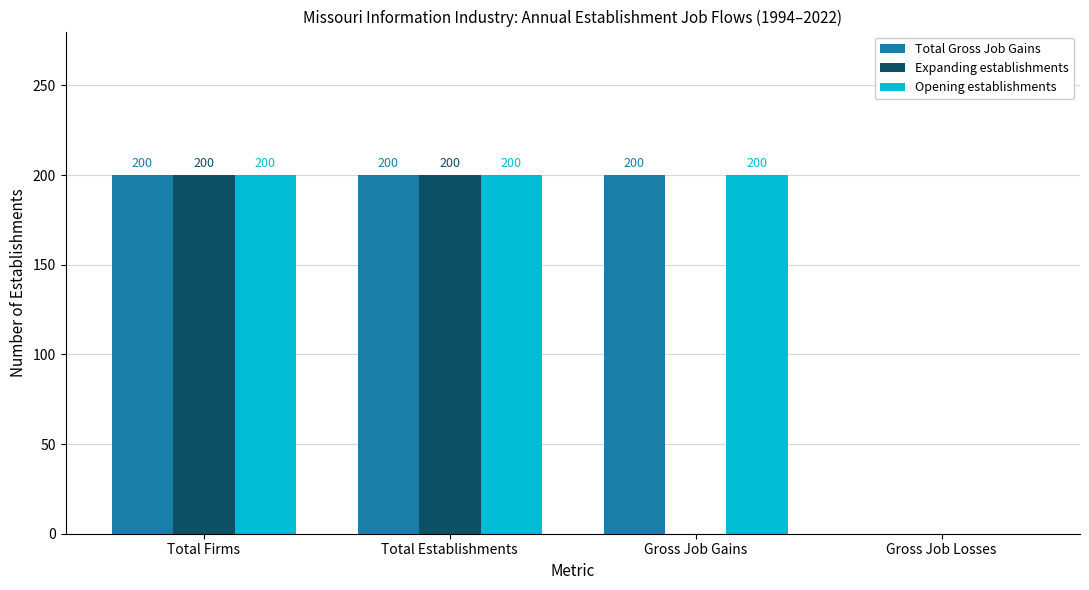

Is it true that Expanding establishments equals -93 at Gross Job Gains?

False